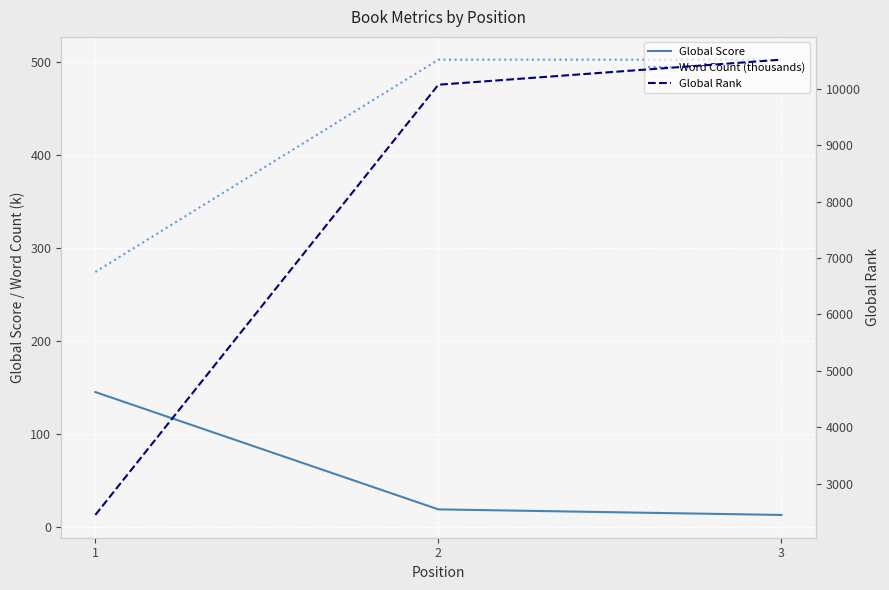

At which label is Global Rank closest to 6480?

2